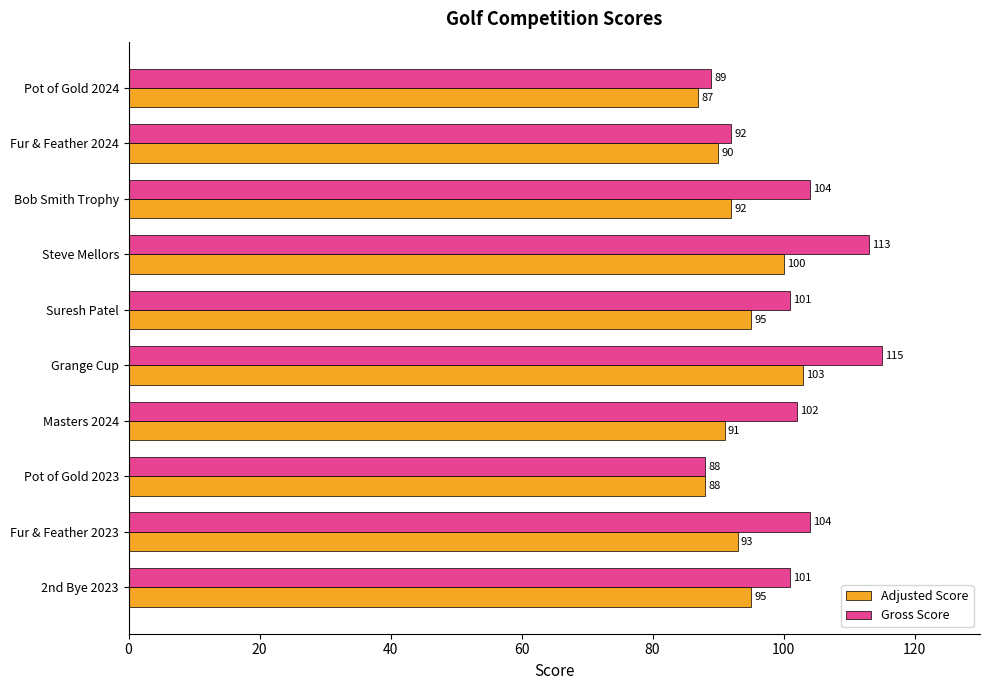

What is the difference between the maximum and minimum values in the Gross Score series?

27